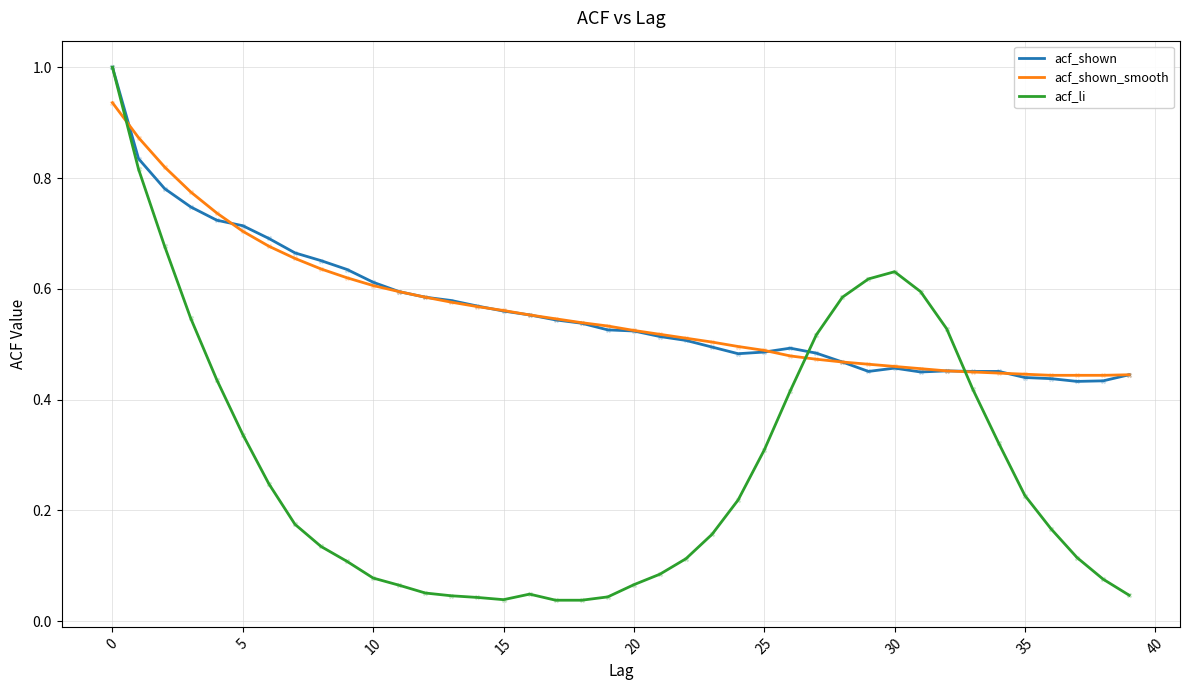

What are all the series names shown in the legend?

acf_shown, acf_shown_smooth, acf_li